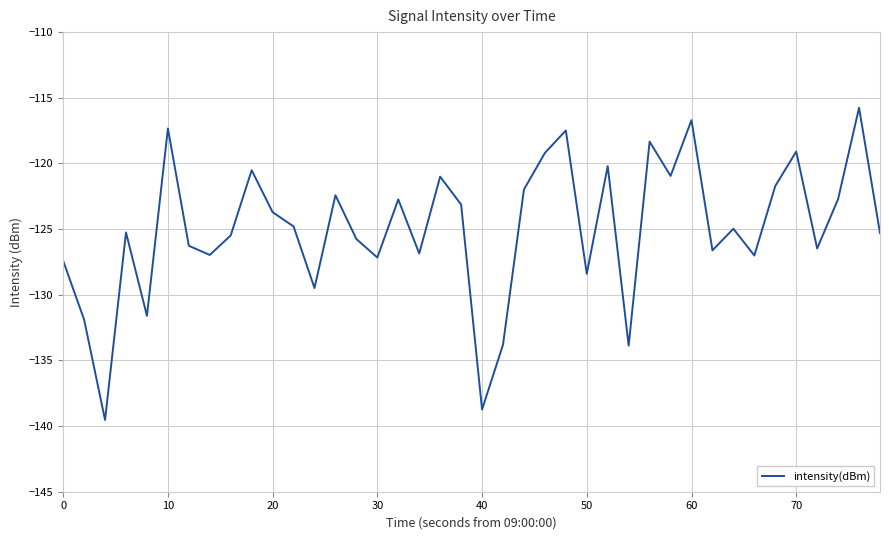

What is the minimum value shown in the chart?

-139.5